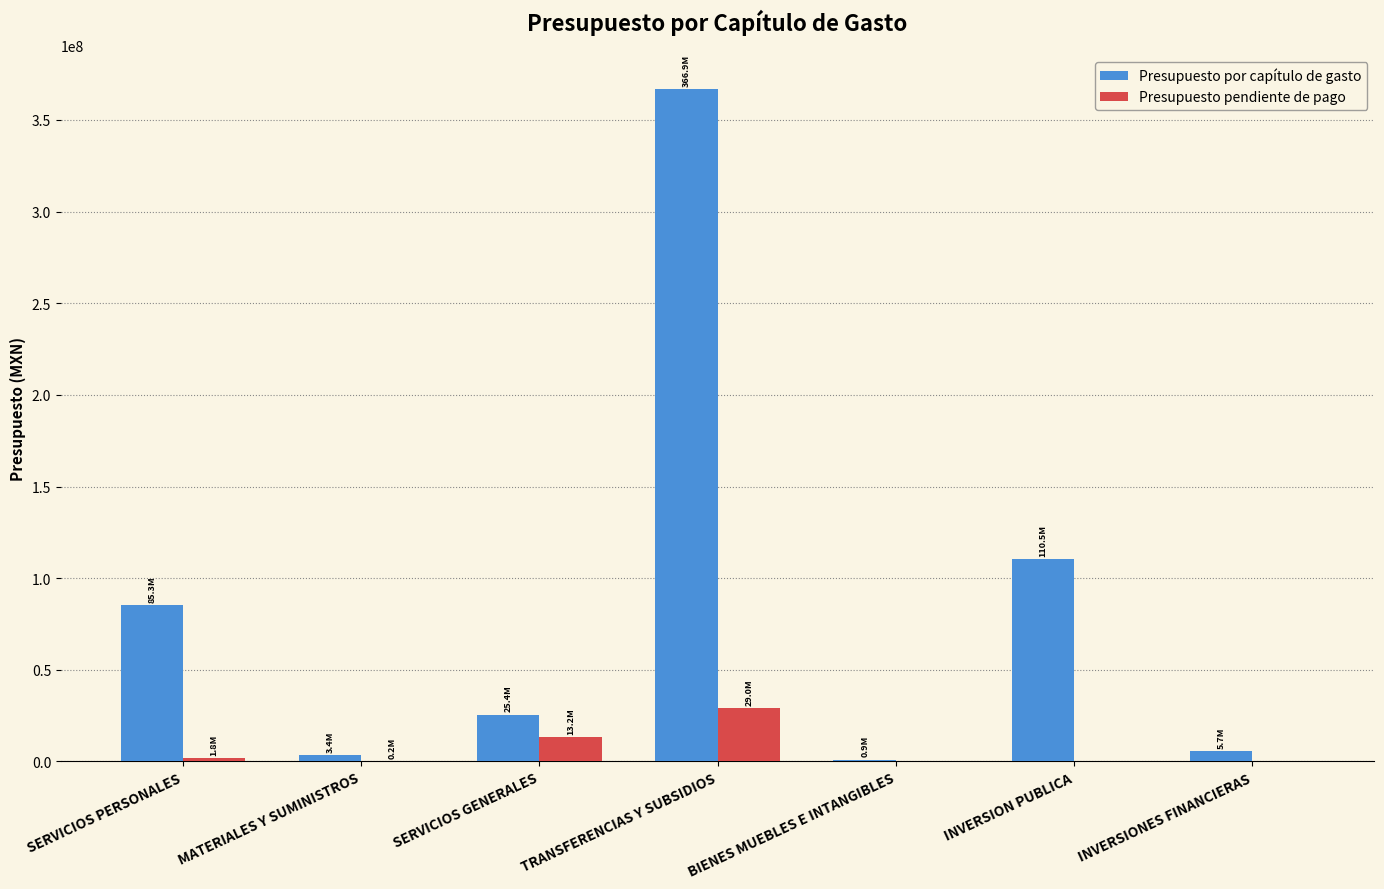

Which series changed the most between SERVICIOS PERSONALES and MATERIALES Y SUMINISTROS?

Presupuesto por capítulo de gasto